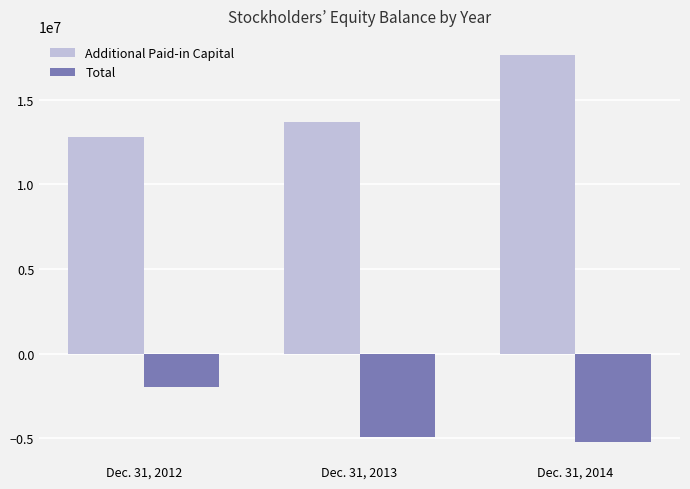

Where is Total nearest to the value -3599763?

Dec. 31, 2013